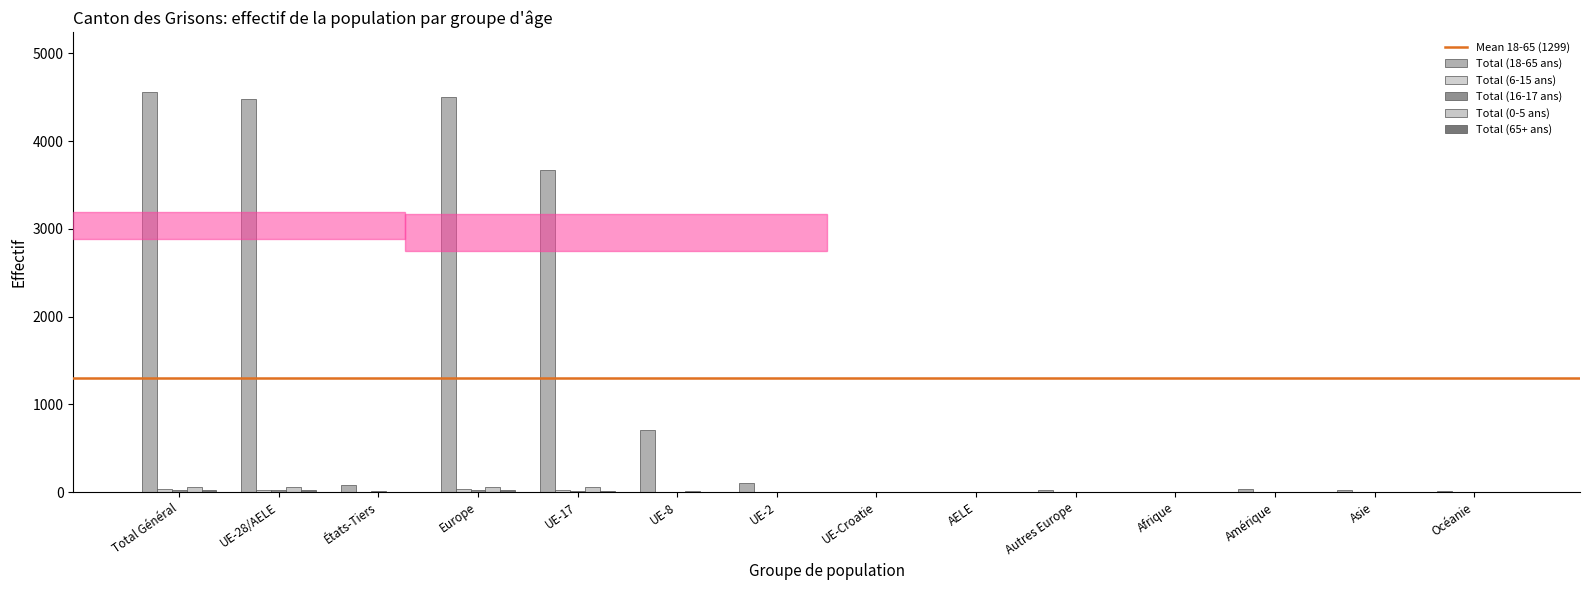

Does the chart contain stacked bars?

No